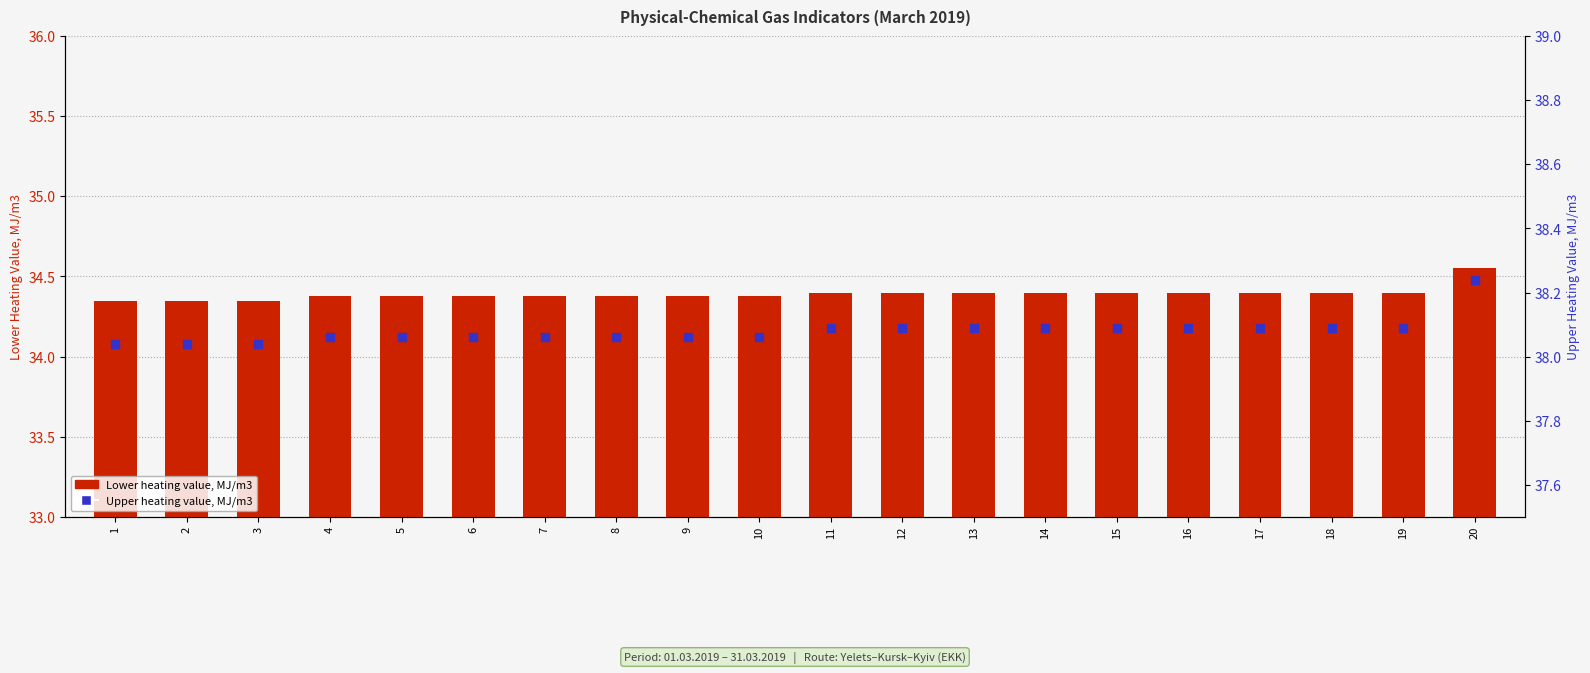

What is the total value across all series at 19?

72.5